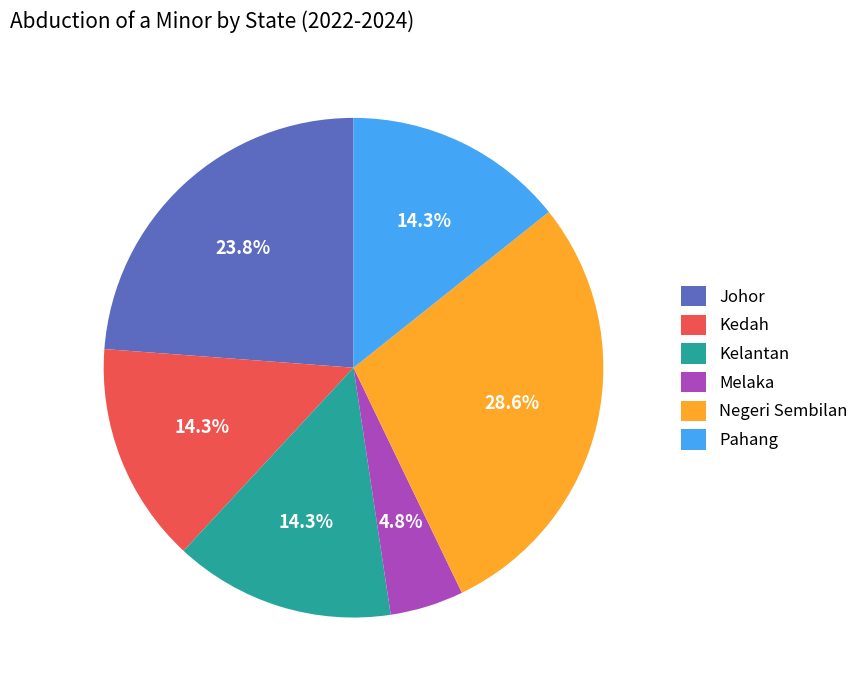

Which has a higher value, Melaka or Kedah?

Kedah